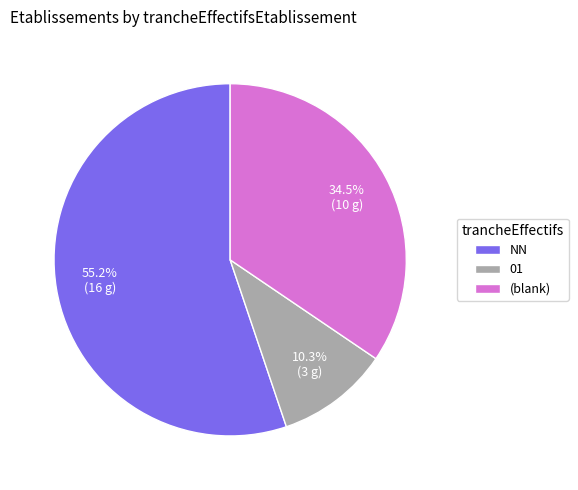

What percentage is the NN slice, to the nearest percent?

55%